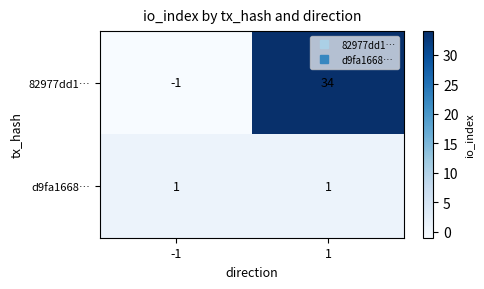

List the series in order of their peak value, lowest first.

d9fa1668…, 82977dd1…